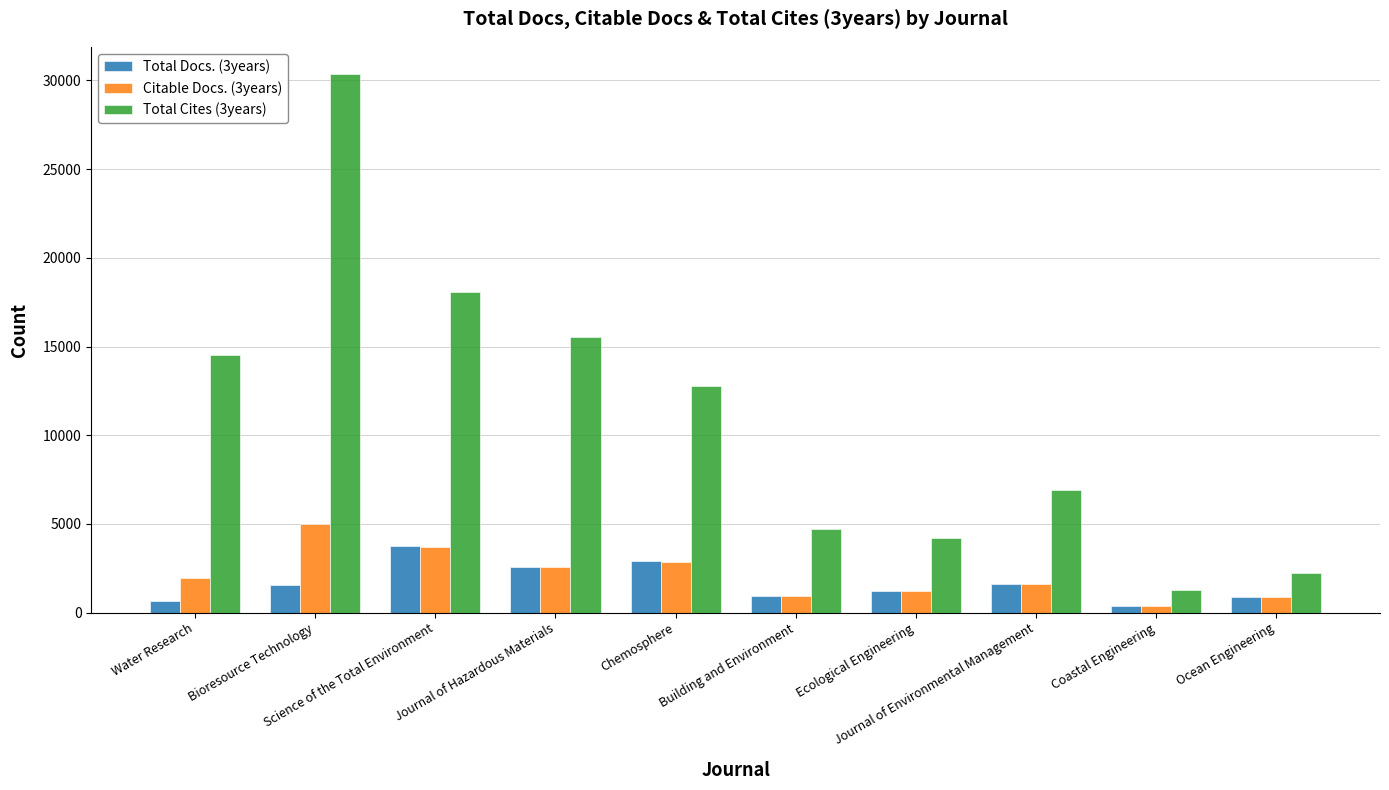

How many distinct data groups are displayed?

3